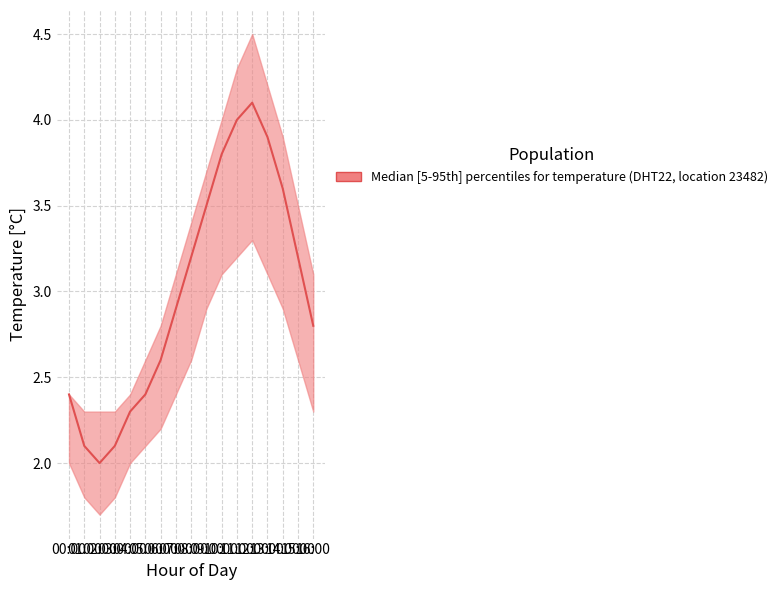

How many values in the temperature_median series exceed 2?

16